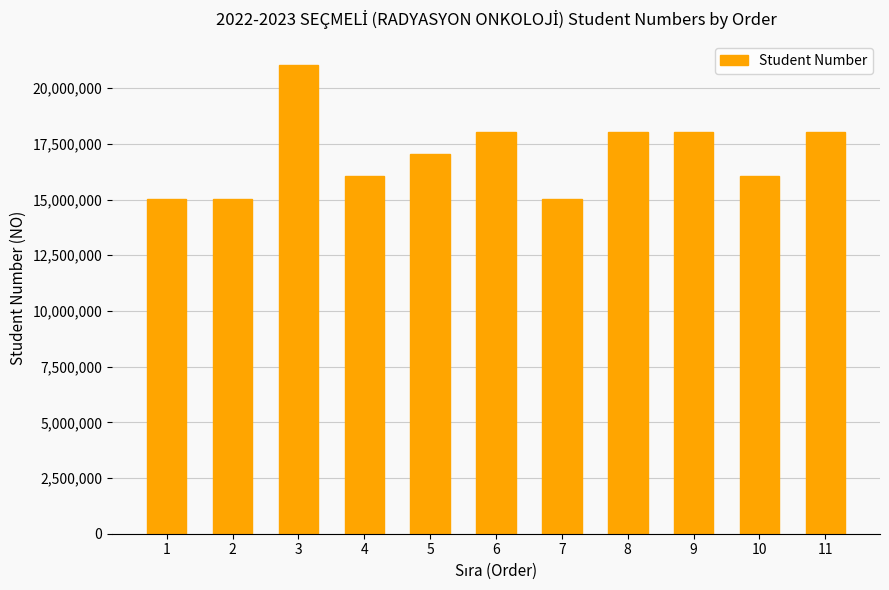

What is the sum of the values at 9 and 11?

36080287